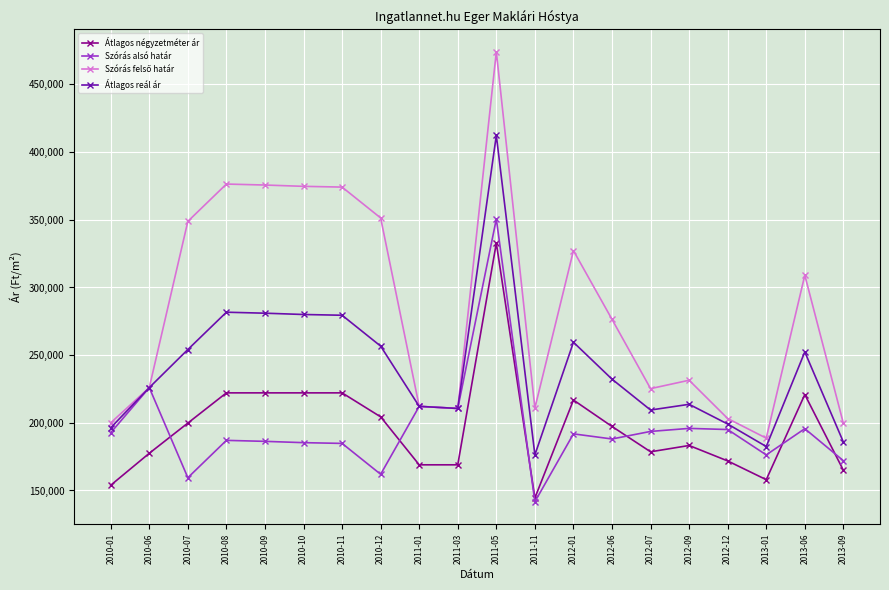

What is the total value across all series at 2010-11?

1060571